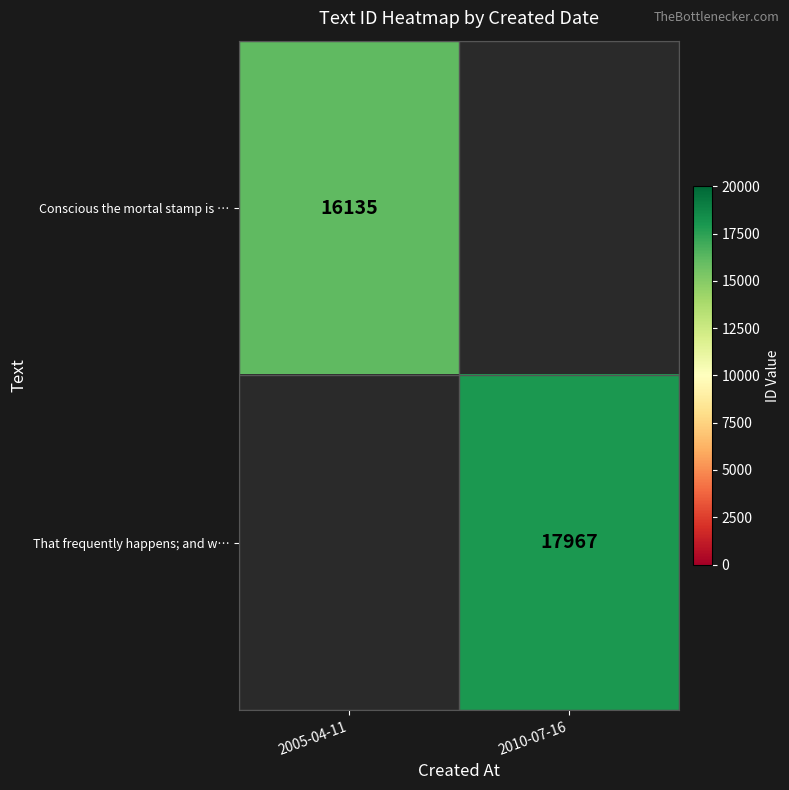

Which has a higher value, 2005-04-11 or 2010-07-16?

2010-07-16